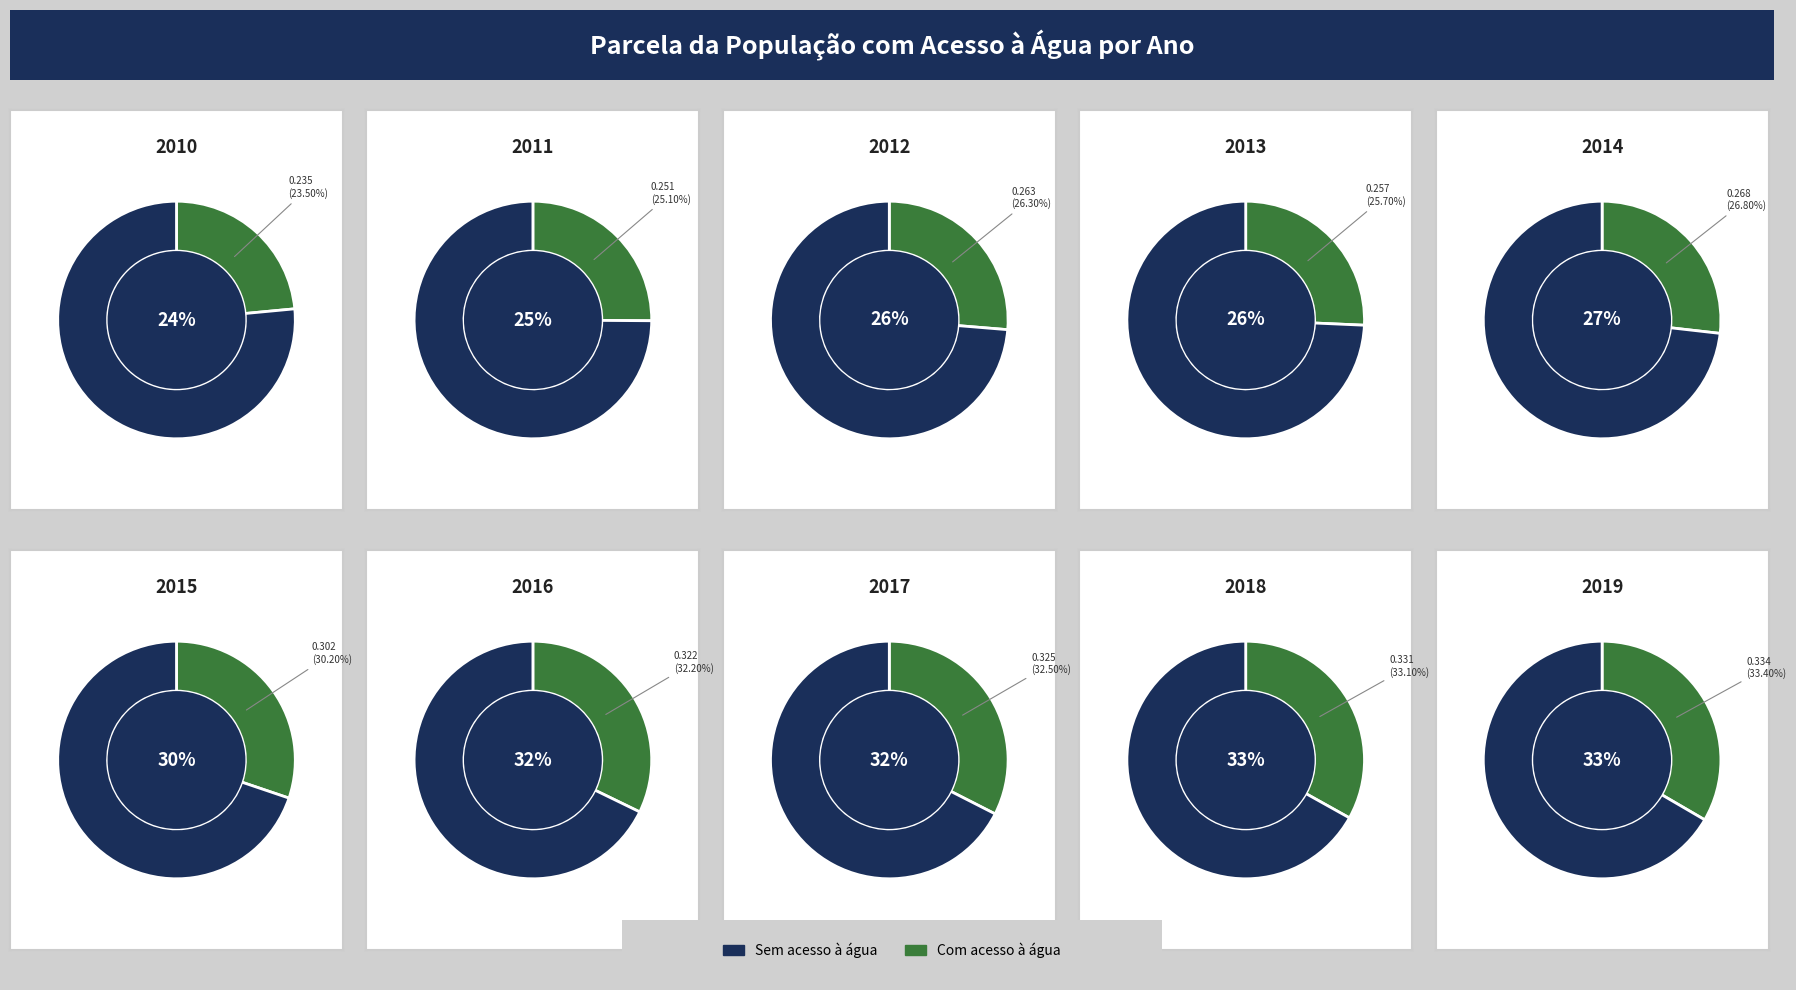

True or false: 2020 accounts for 0% of the total.

True